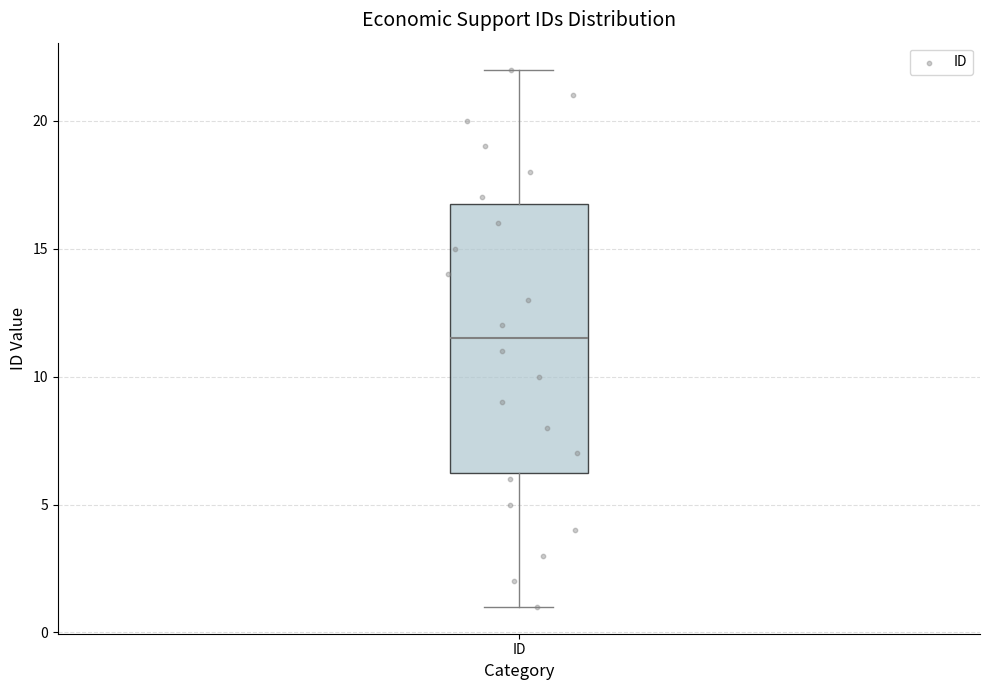

Transcribe this box plot: give where the median line is, the range the box spans, and where the two whiskers end, as read against the y-axis. The values are not printed on the chart, so give them approximately, as read against the axis.

median 11.5, box 6.5 to 17.0, whiskers 1.0 to 22.0